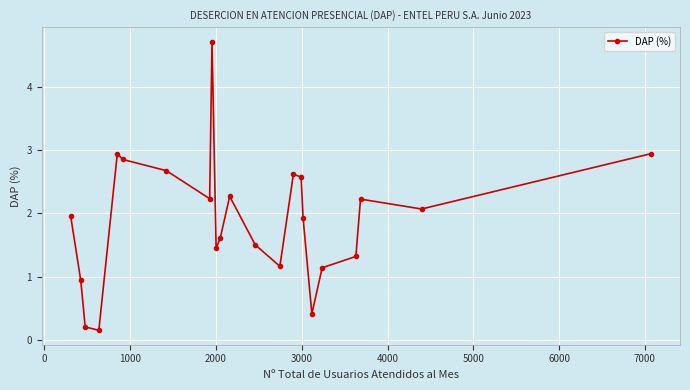

How many points are lower than both their immediate neighbors (excluding endpoints)?

6